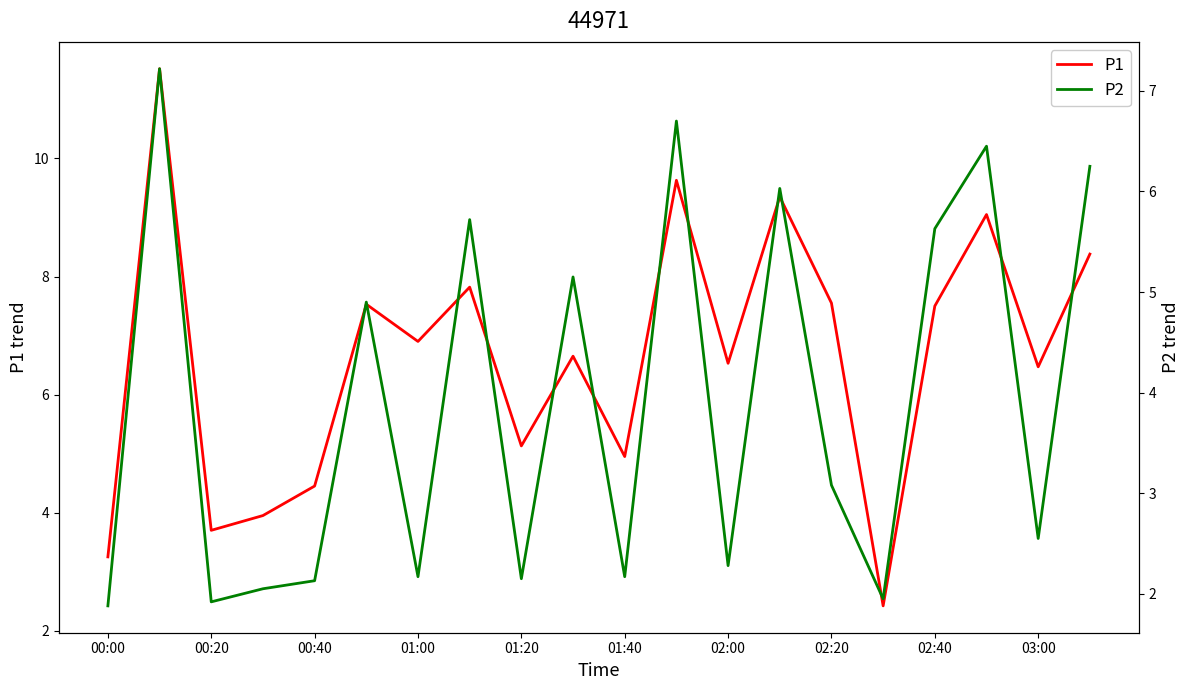

How many series are shown in this chart?

2